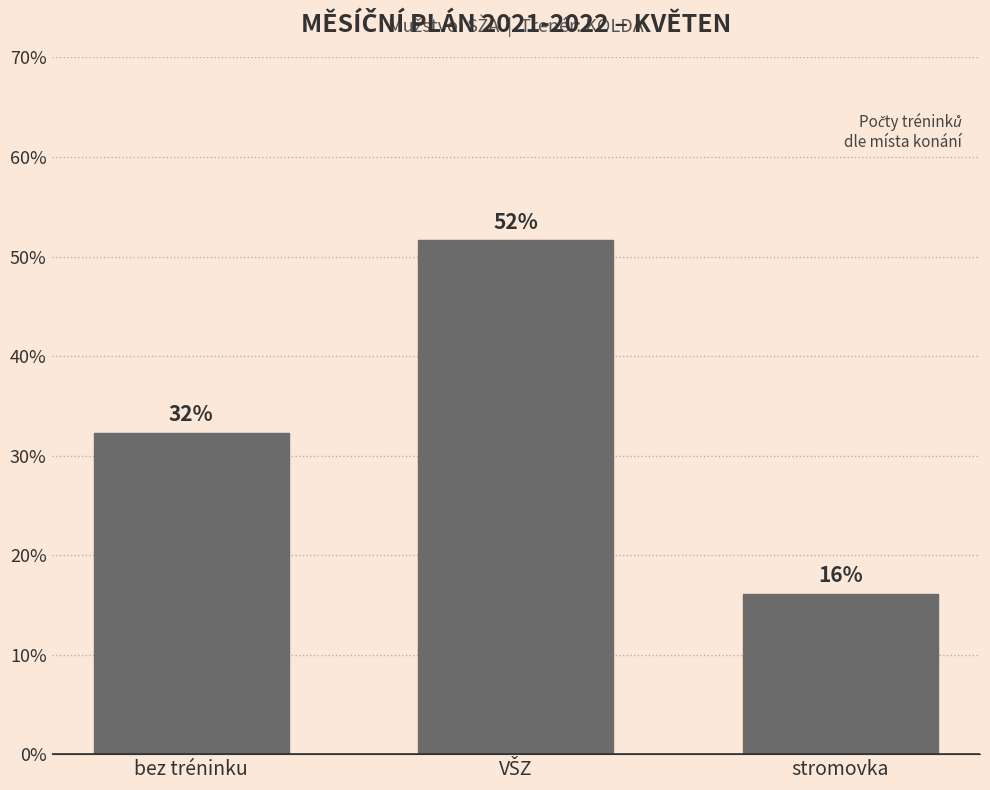

Does the chart contain any negative values?

No